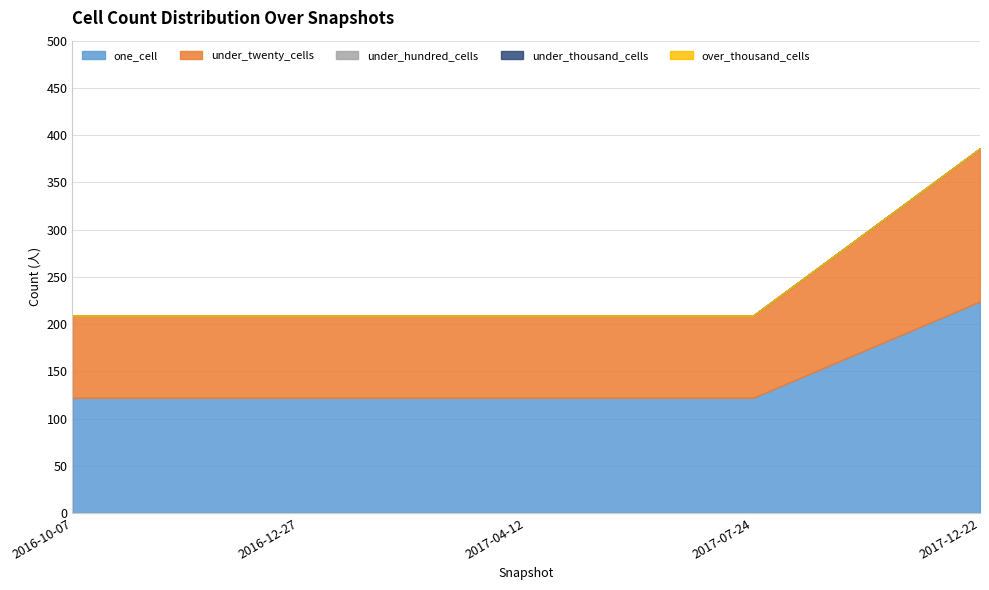

Which series has the largest range (max minus min)?

one_cell